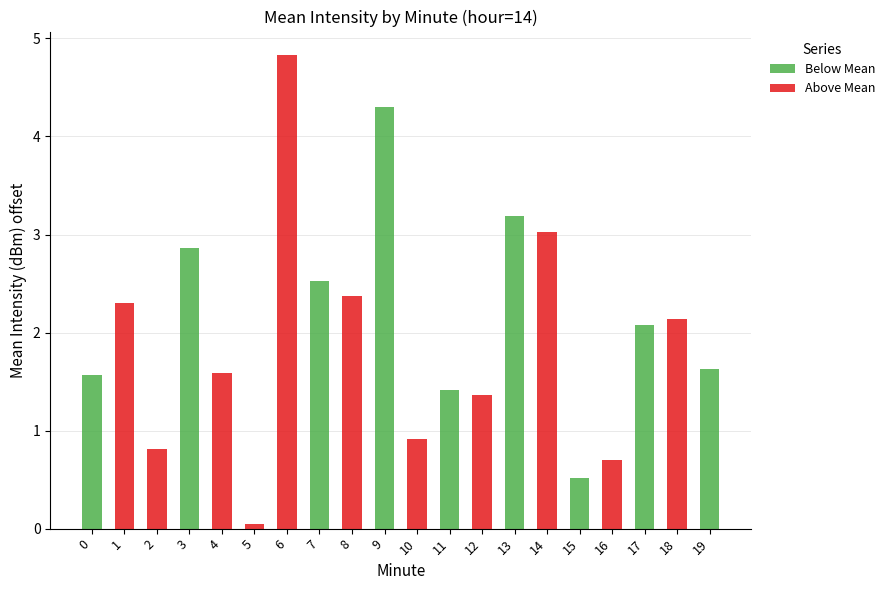

What is the total value across all series at 10?

0.9